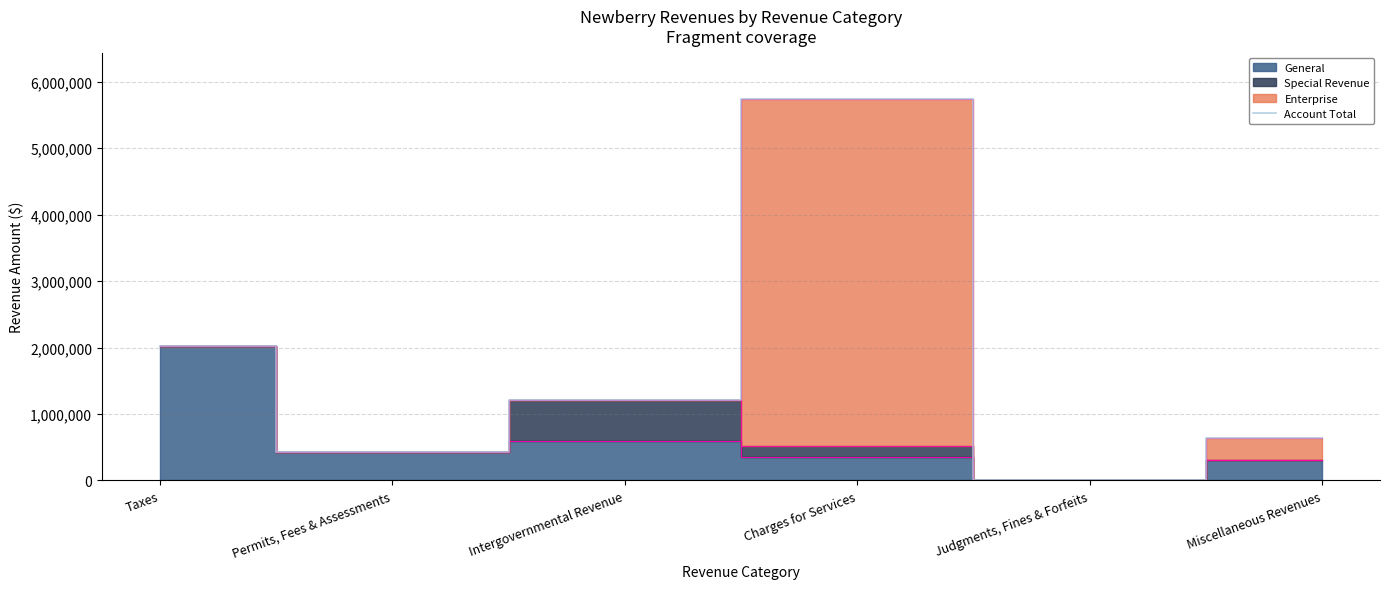

Which has a higher value, Intergovernmental Revenue or Charges for Services?

Charges for Services